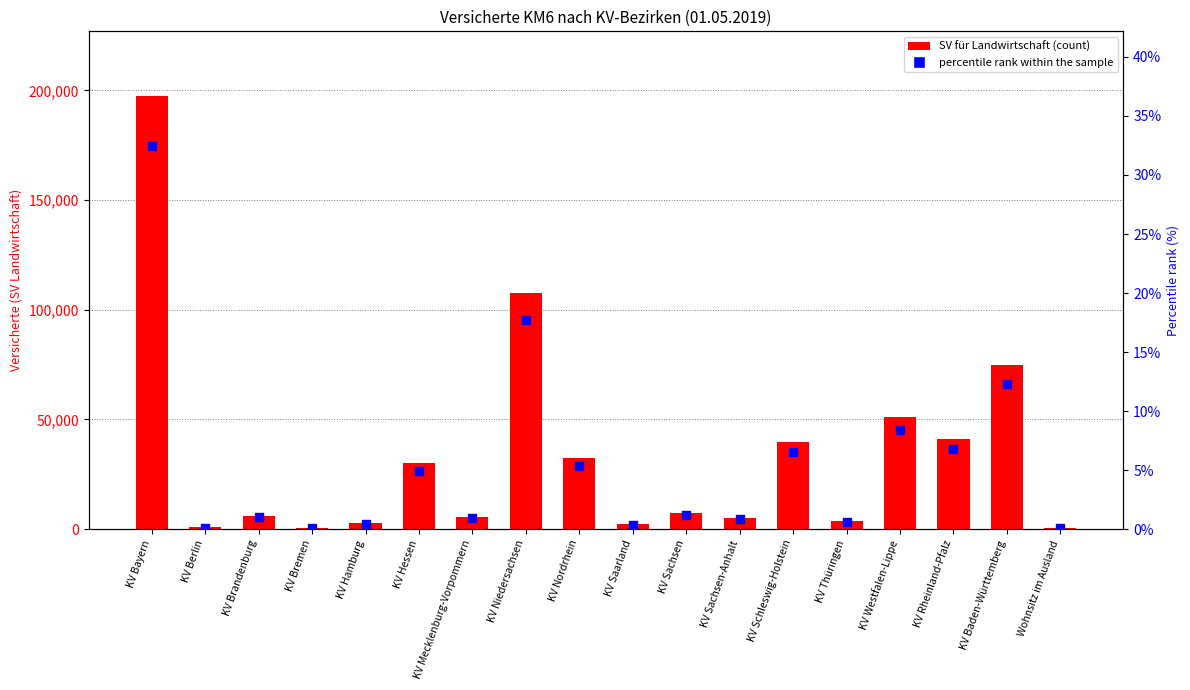

Which series contains the highest Y value?

SV für Landwirtschaft